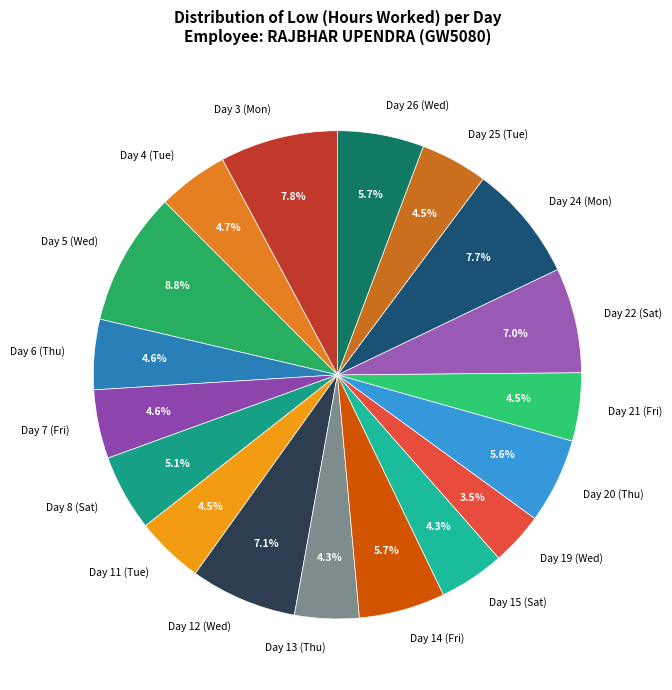

What portion of the pie excludes Day 11 (Tue)?

95.5%